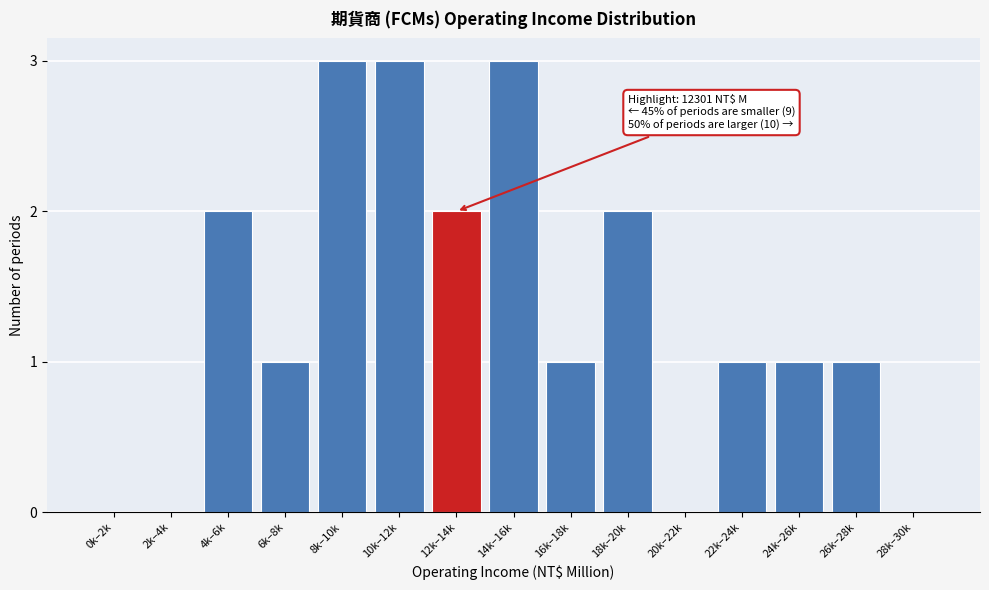

Reading left to right, transcribe all the data shown in this chart.

0k–2k=0	2k–4k=0	4k–6k=2	6k–8k=1	8k–10k=3	10k–12k=3	12k–14k=2	14k–16k=3	16k–18k=1	18k–20k=2	20k–22k=0	22k–24k=1	24k–26k=1	26k–28k=1	28k–30k=0